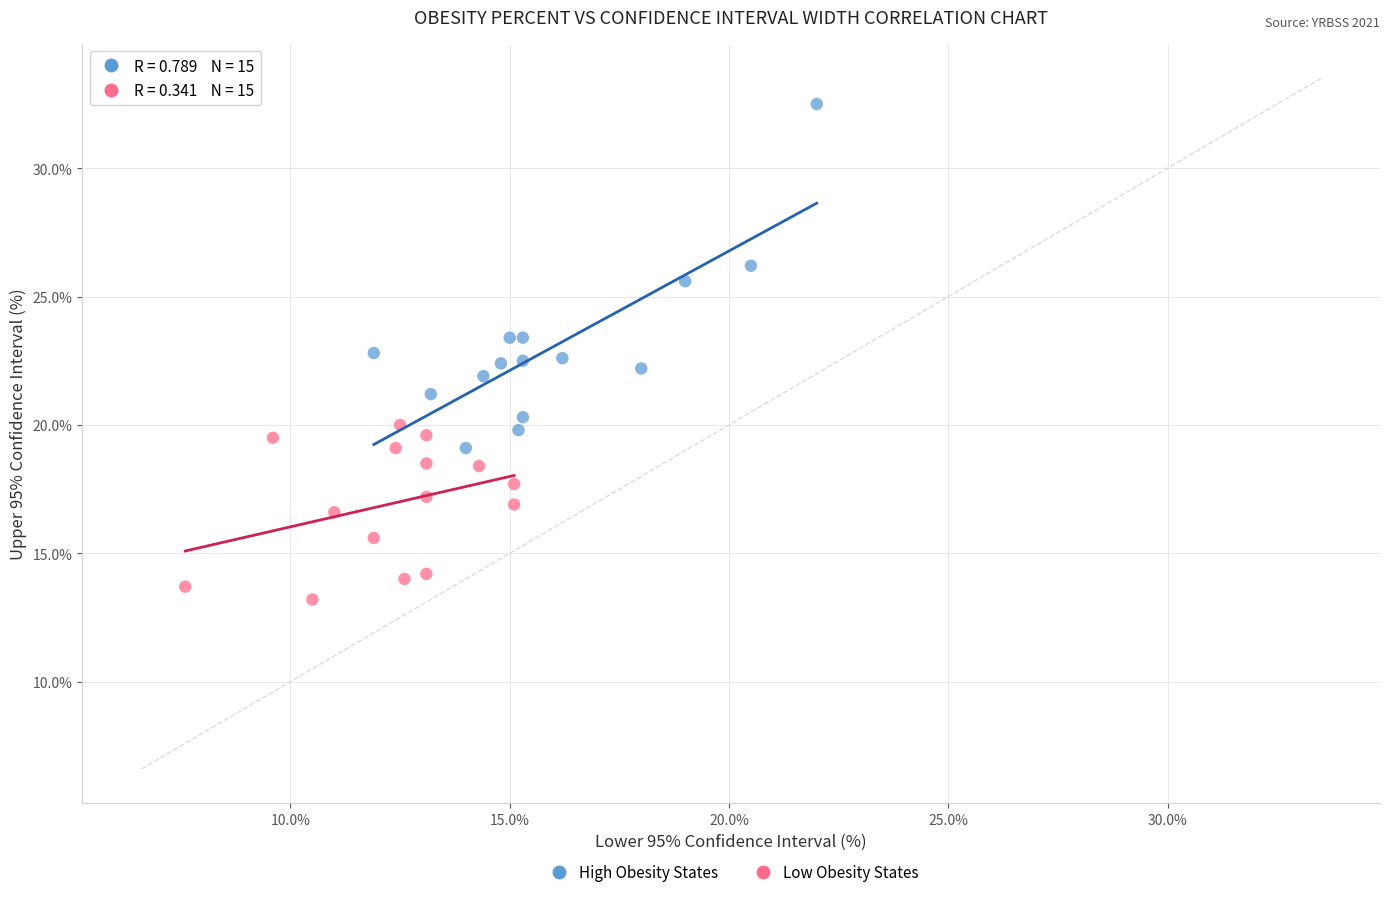

What are all the series names shown in the legend?

High Obesity States, Low Obesity States